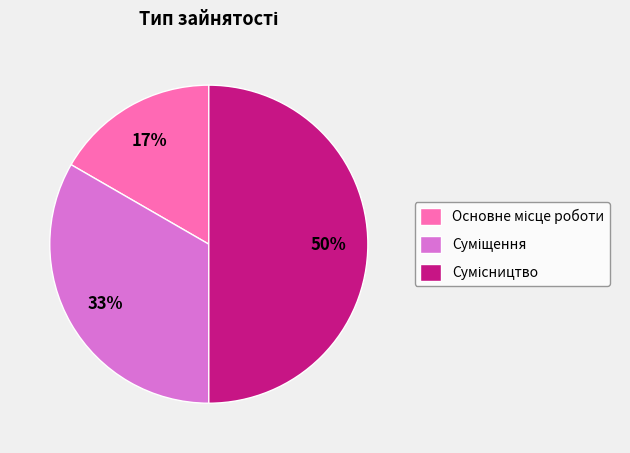

To the nearest percent, what is the average slice percentage?

33%